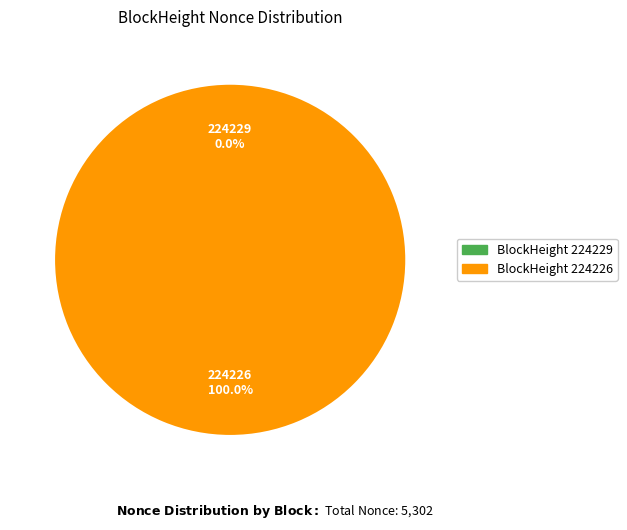

What is the smallest slice in the pie chart?

224229